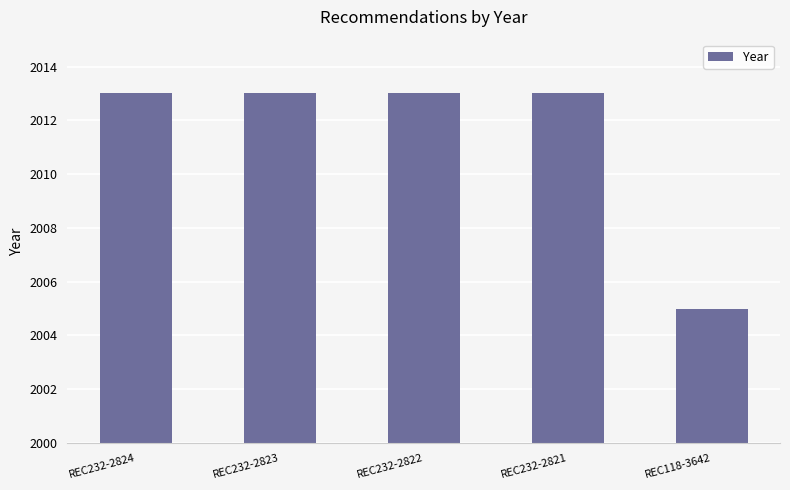

What is the label of the 2nd bar from the right?

REC232-2821